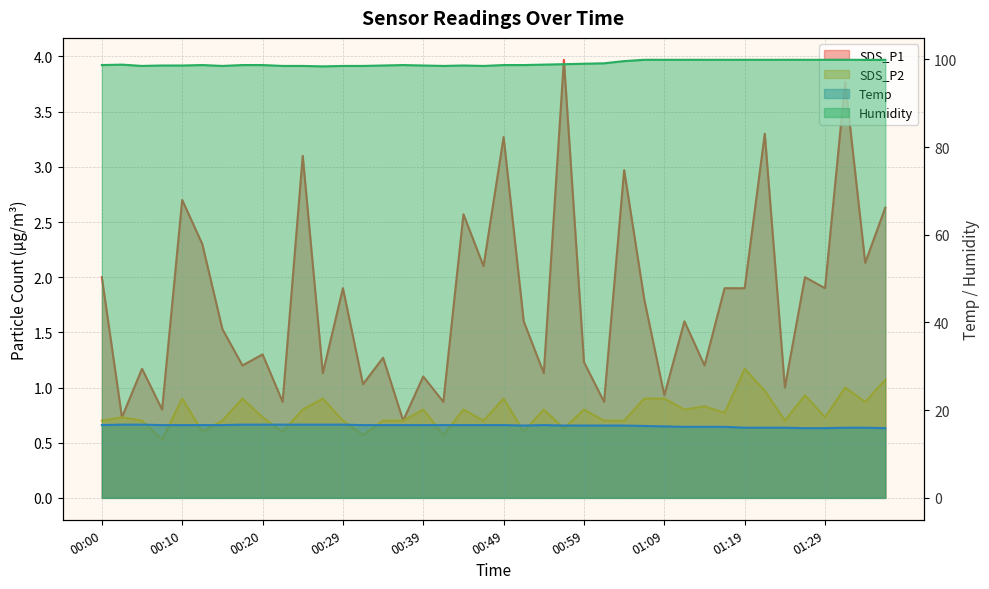

What is the spread (max minus min) of values at 01:36?

98.8